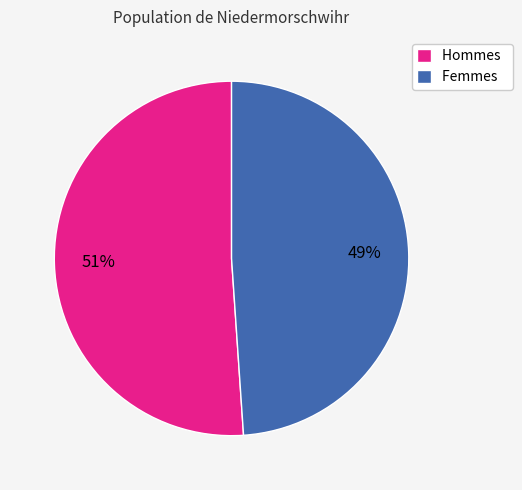

The Hommes slice represents 65% of the pie. True or false?

False